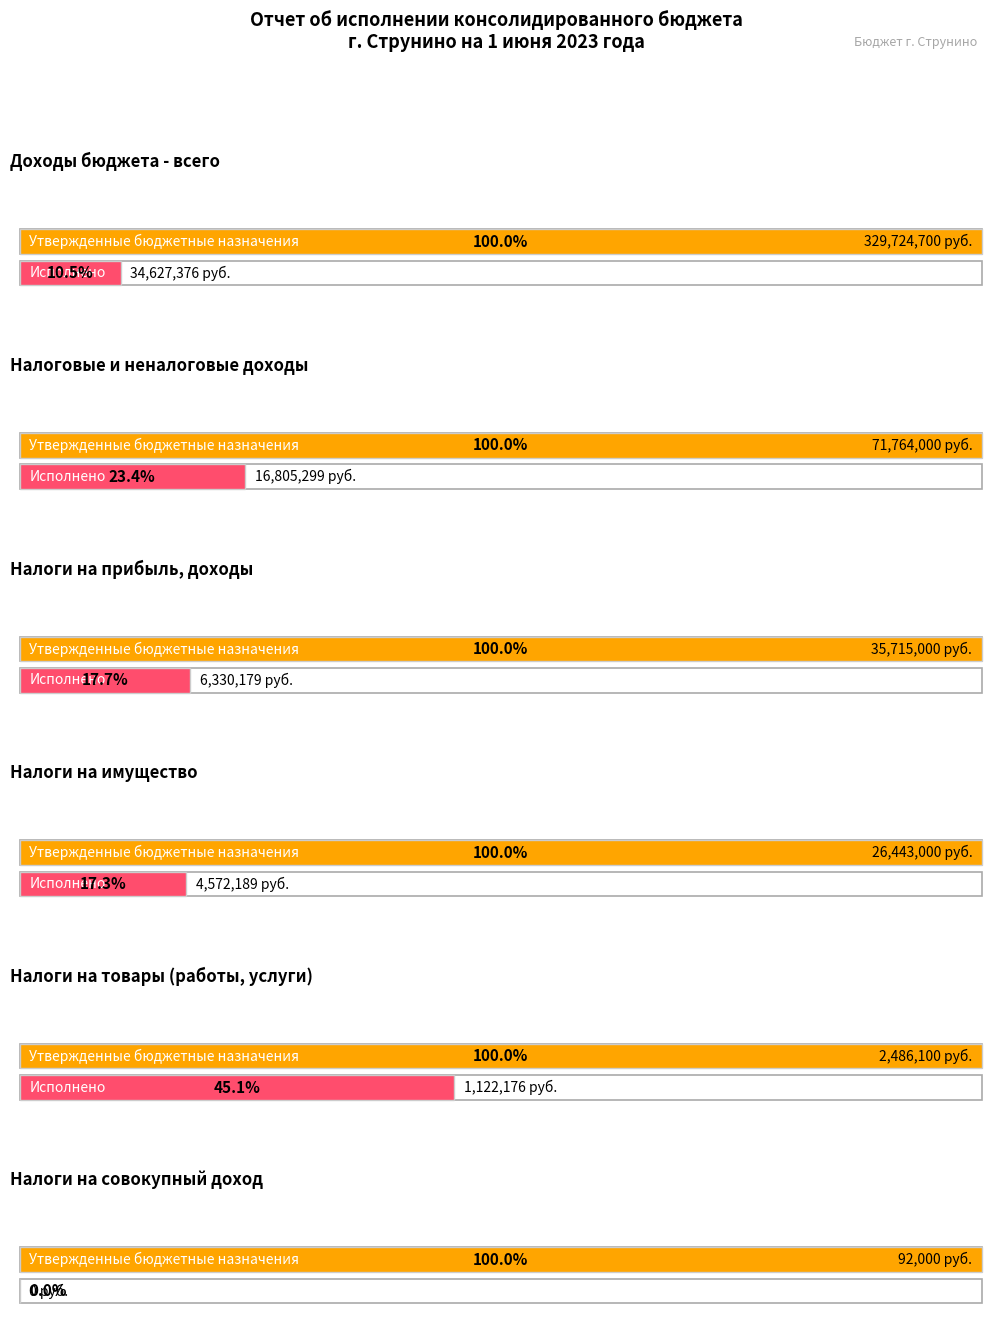

What is the value of the Утвержденные бюджетные назначения bar at the 5th from the left?

2486100.0